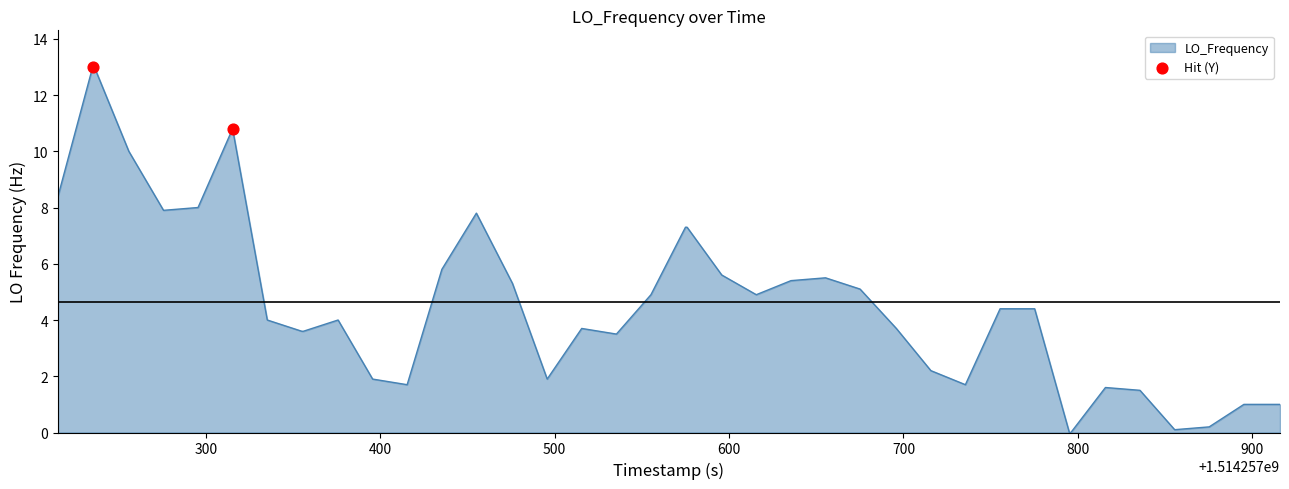

What is the difference between the maximum and minimum values?

13.0